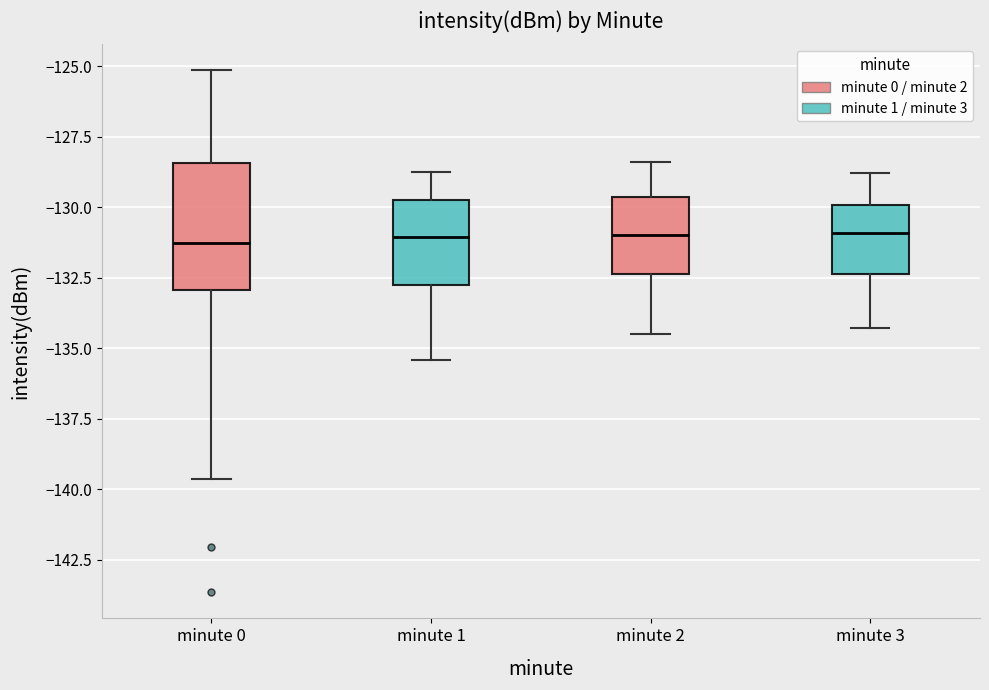

Which box is the tallest, from its lower edge to its upper edge?

minute 0